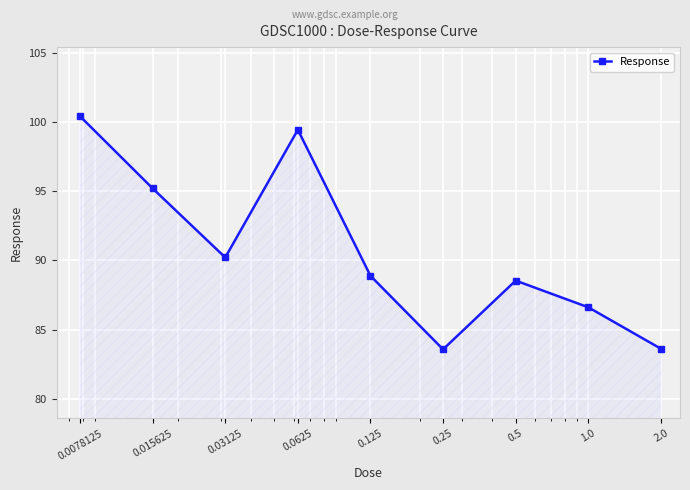

What is the maximum value shown in the chart?

100.4